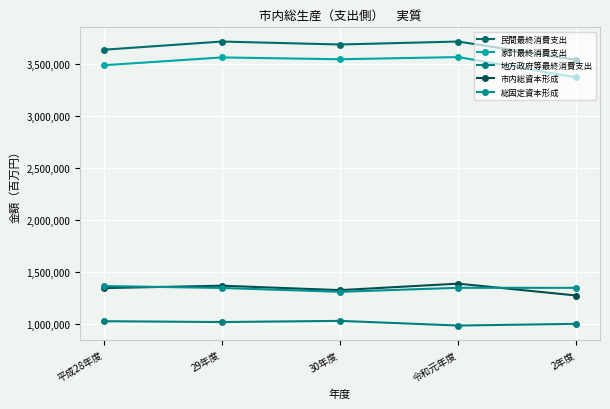

Where does the 総固定資本形成 series first go above 1350769?

平成28年度